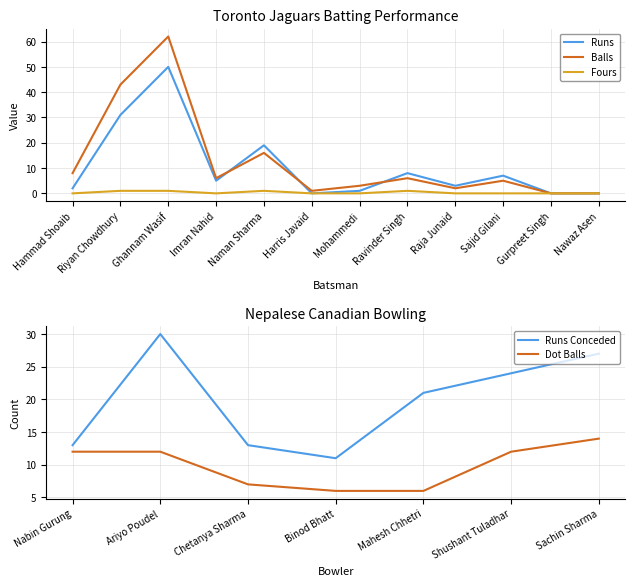

What is the value of the Balls point at the 8th from the left?

6